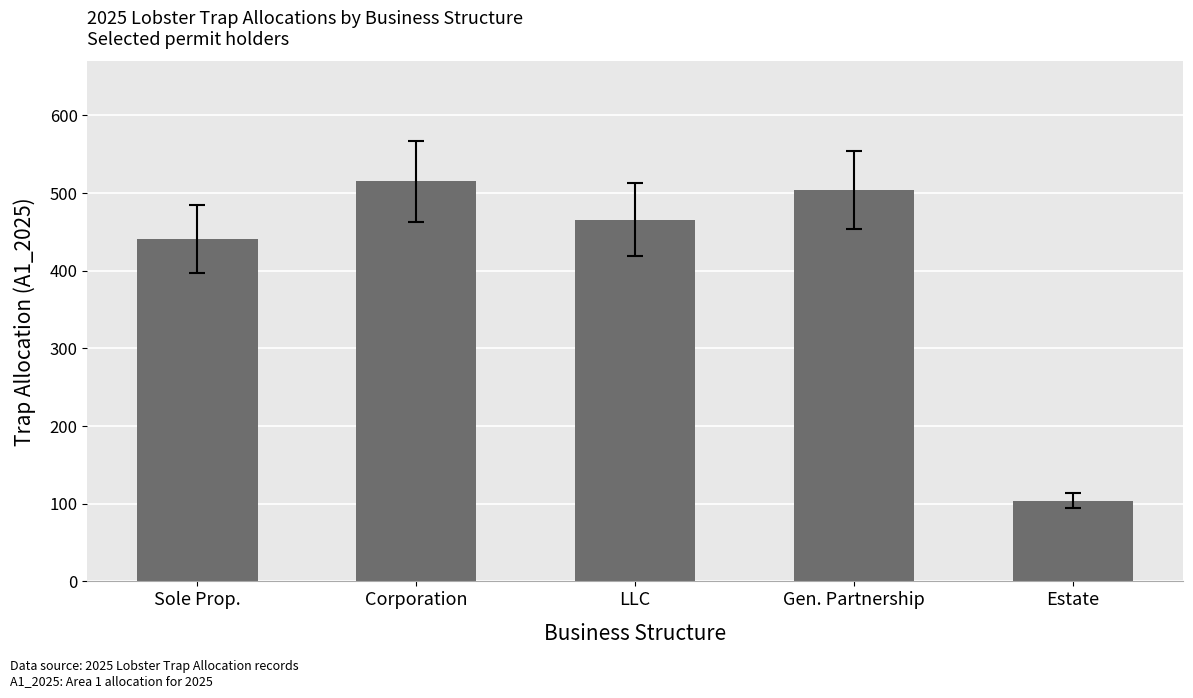

List the labels in order of value, largest first.

Corporation, Gen. Partnership, LLC, Sole Prop., Estate